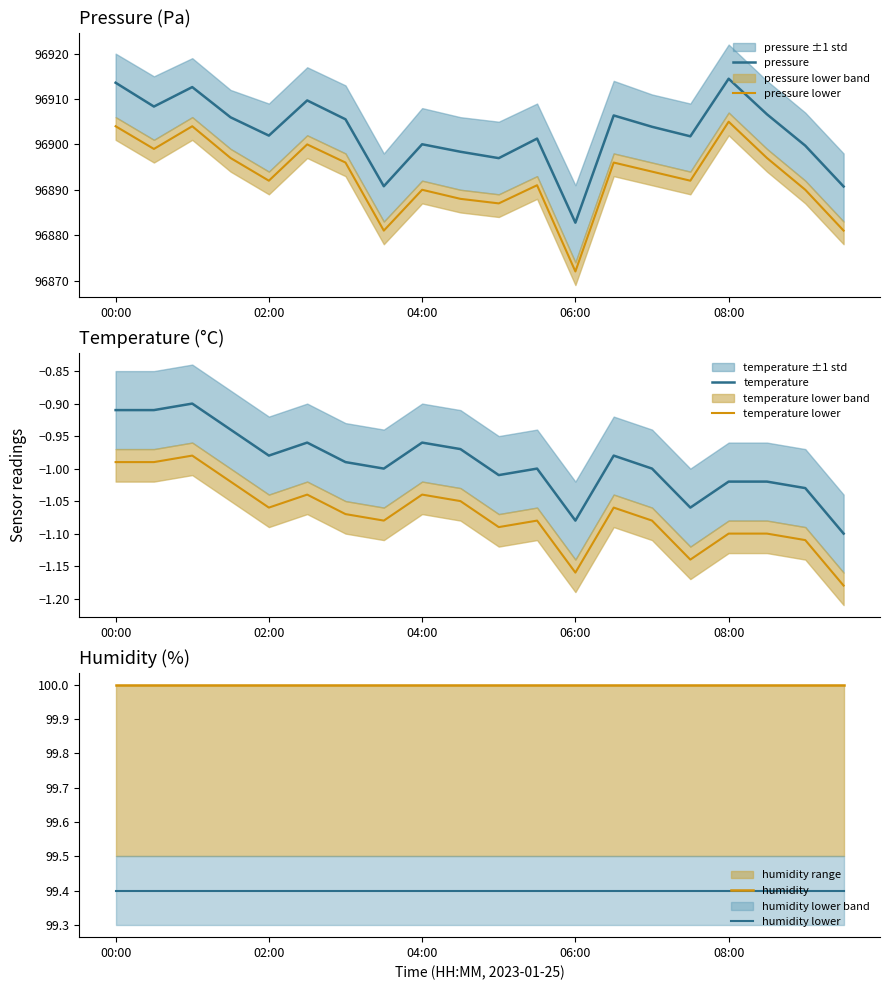

Which category has the lowest value in the pressure series?

06:00